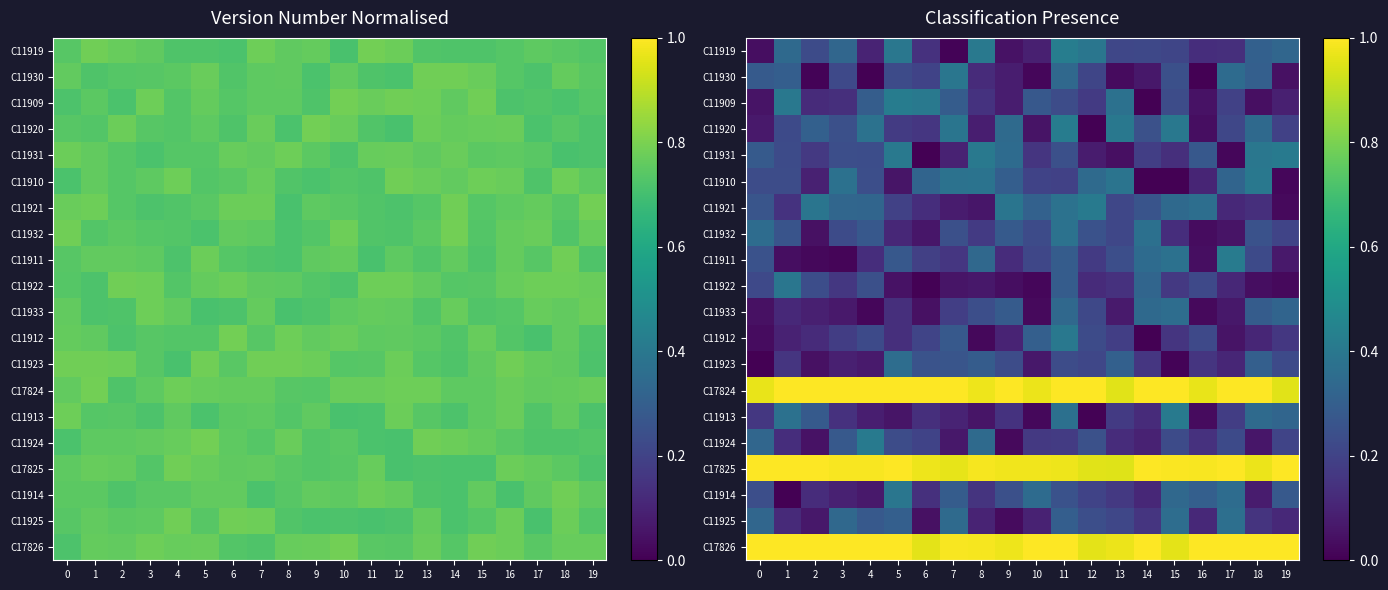

What is the spread (max minus min) of values at 19?

1.0